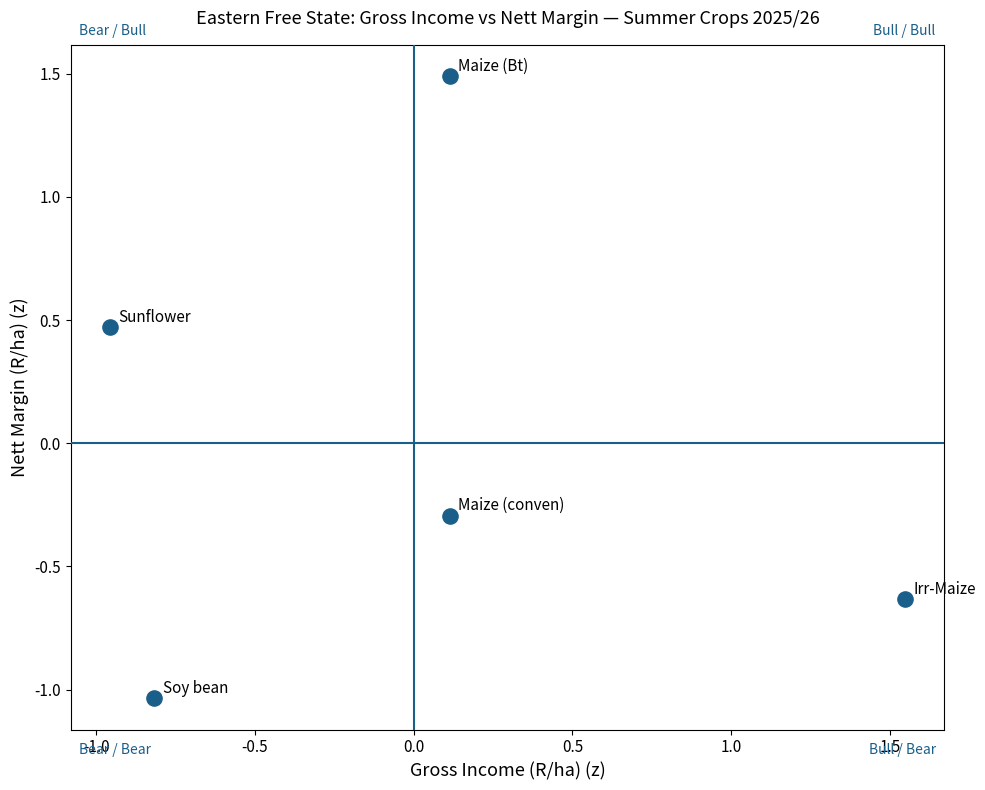

What is the range of Y values (max minus min)?

2.5